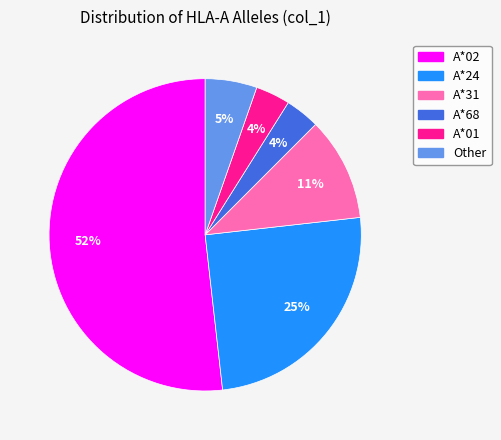

Does any single category account for the majority?

Yes